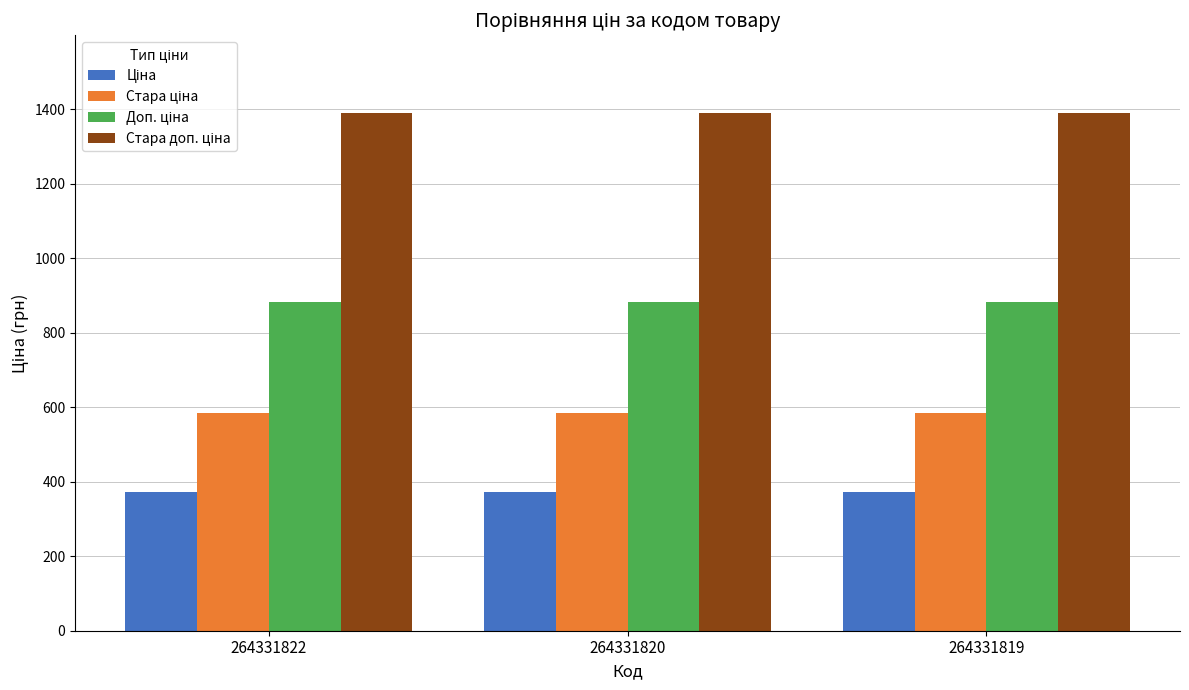

What is the total value across all series at 264331820?

3228.6